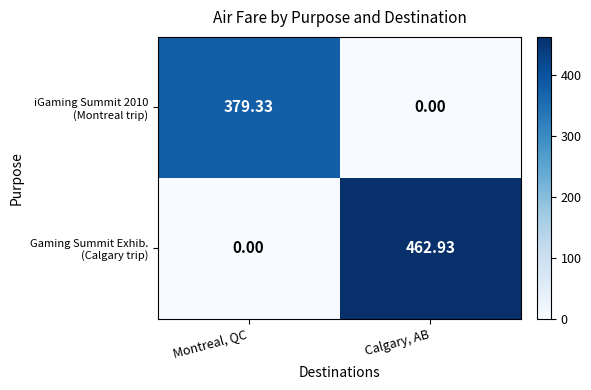

At which category is the sum across all series the highest?

Calgary, AB